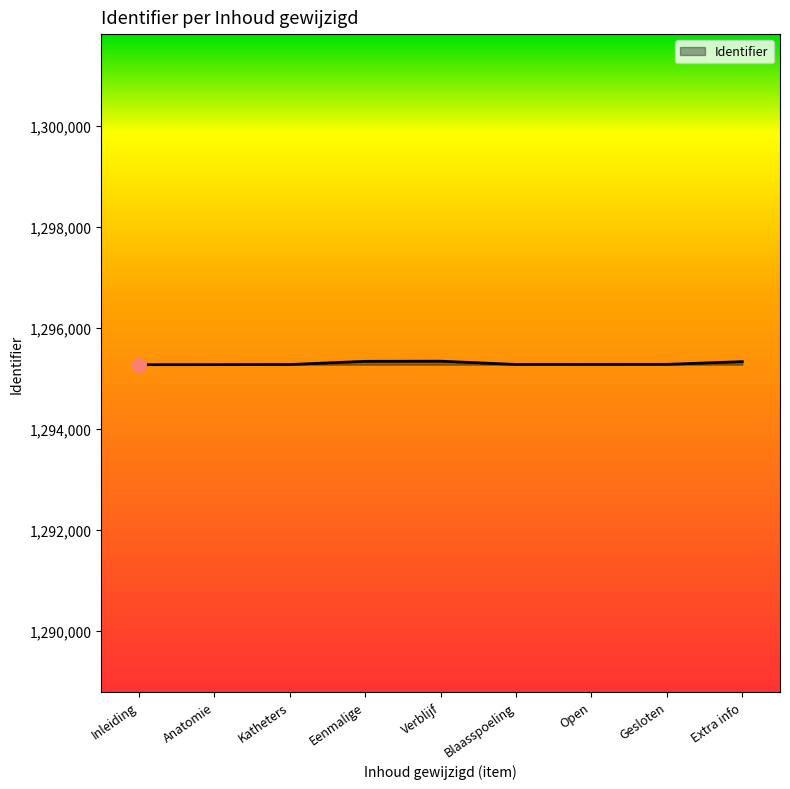

What is the approximate value at Eenmalige?

1295337